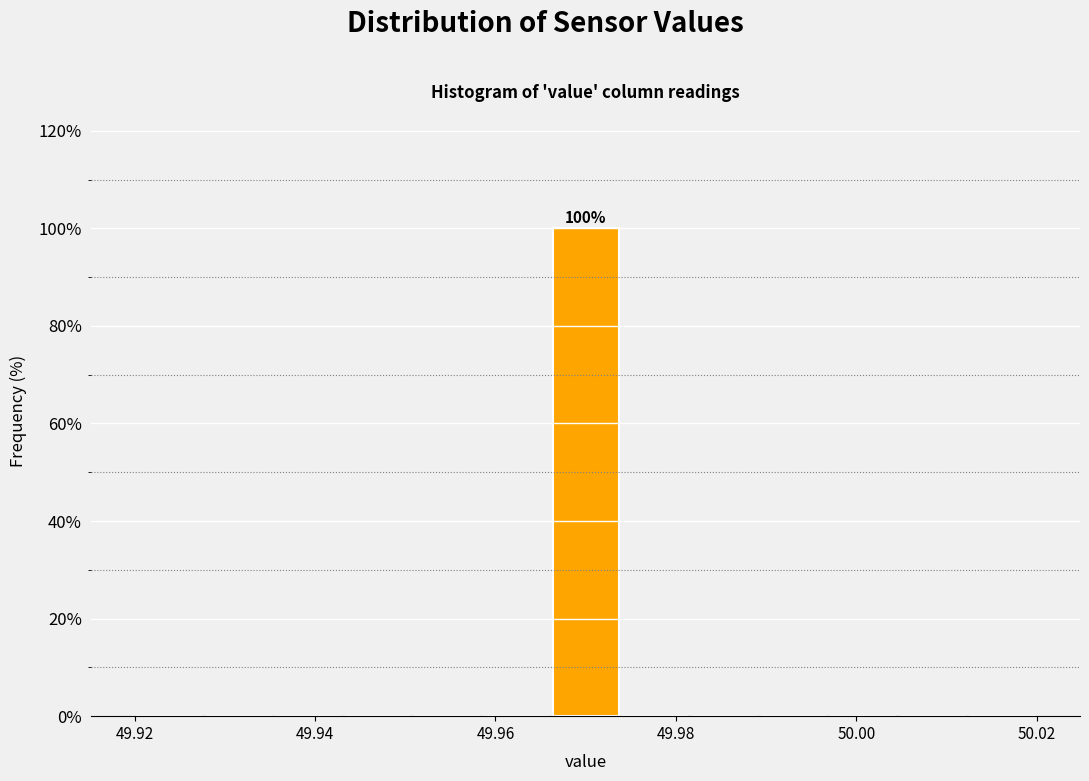

Around what value on the x-axis is the tallest bar? Give the approximate position of its centre, as read against the axis.

49.970